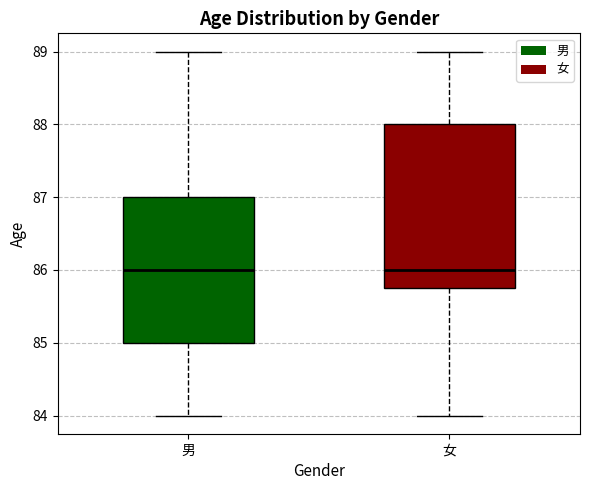

Comparing the boxes themselves (not the whiskers), which one is the tallest?

女